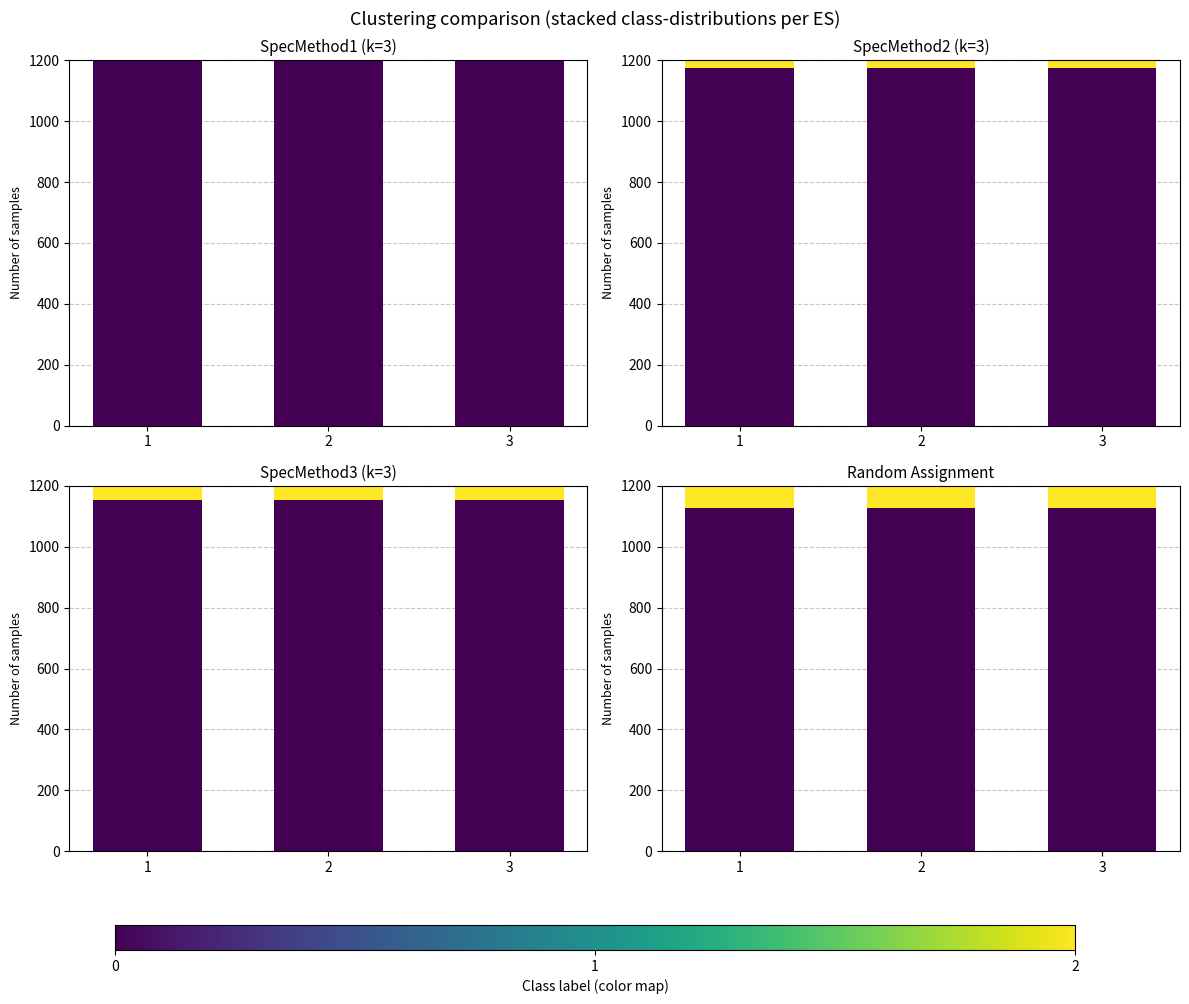

How many groups of bars are there?

3